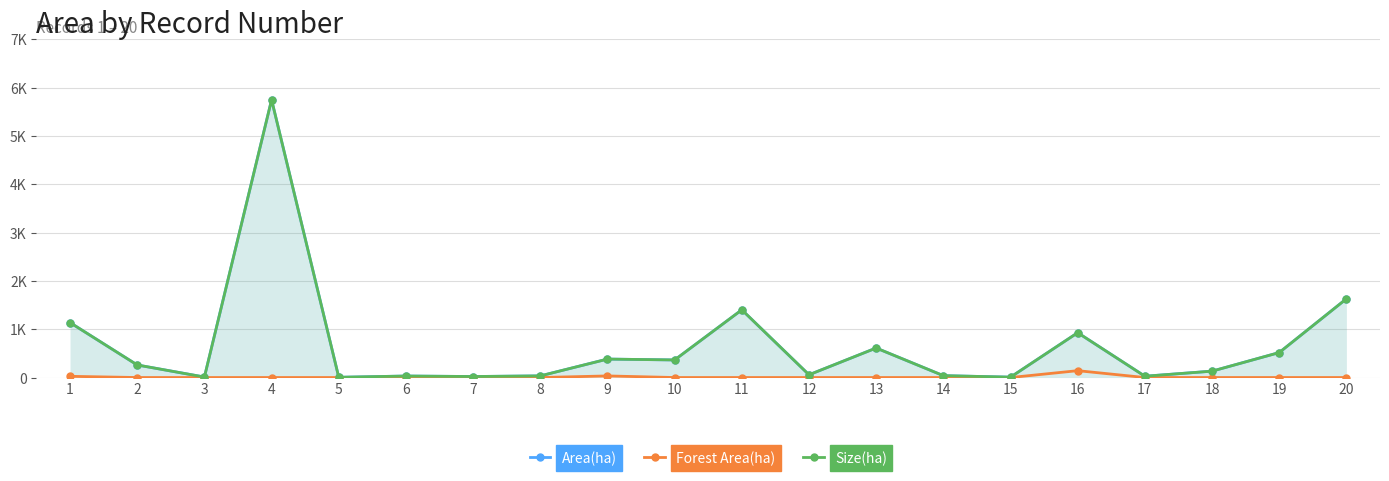

Which series has the largest range (max minus min)?

Area(ha)